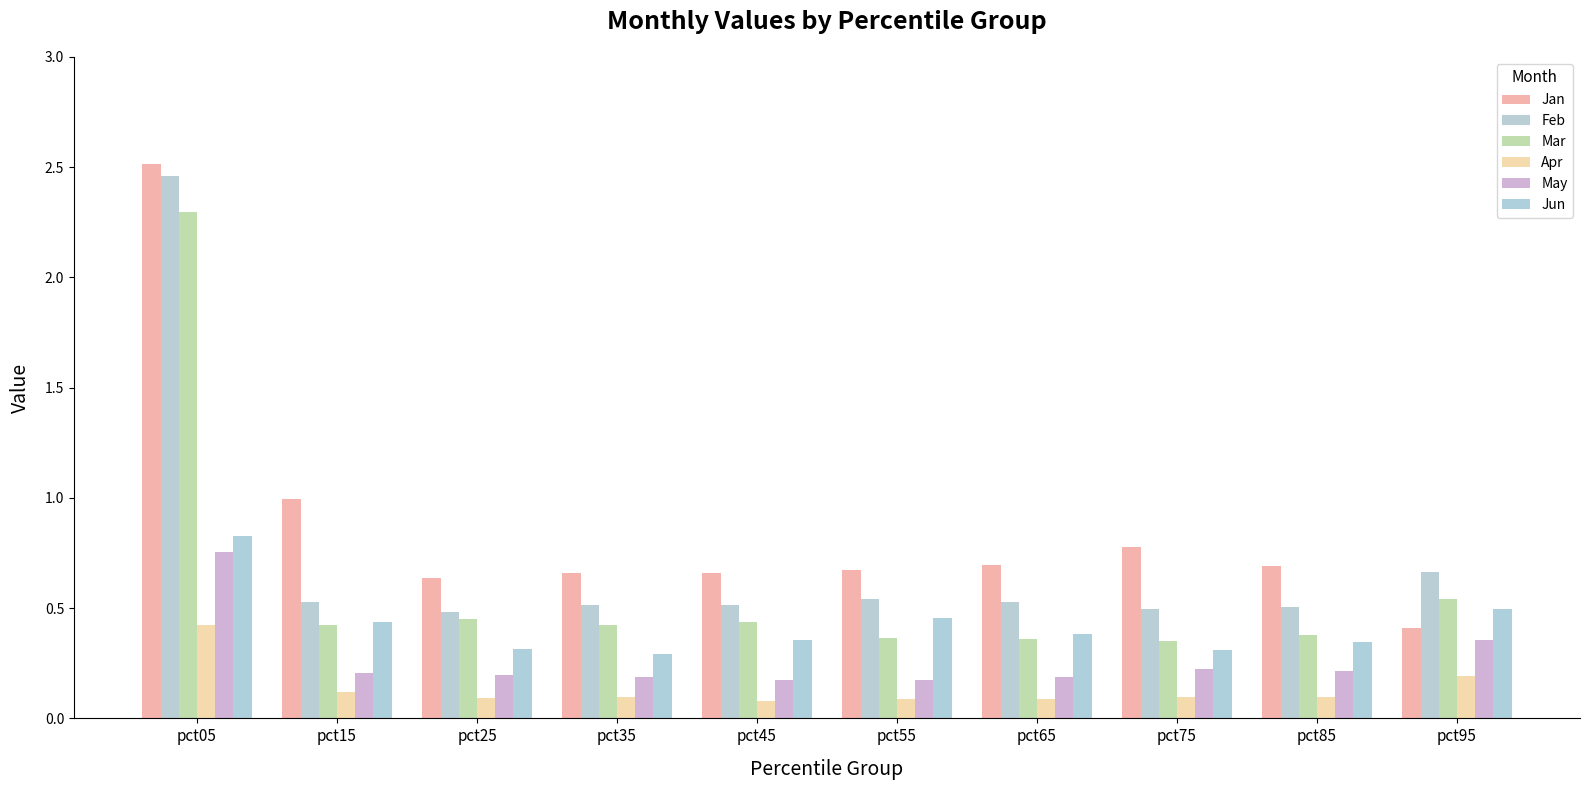

What value does the Feb series have at pct65?

0.5